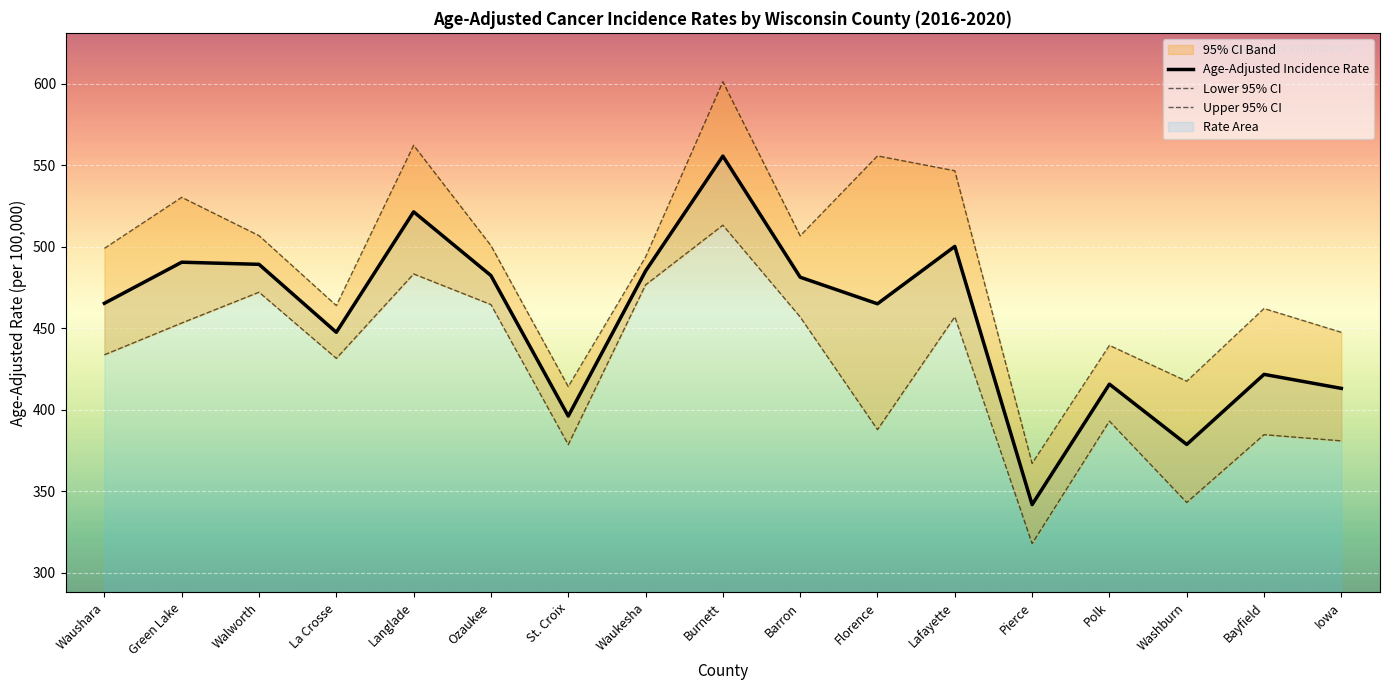

Which series has the largest range (max minus min)?

Upper 95% CI